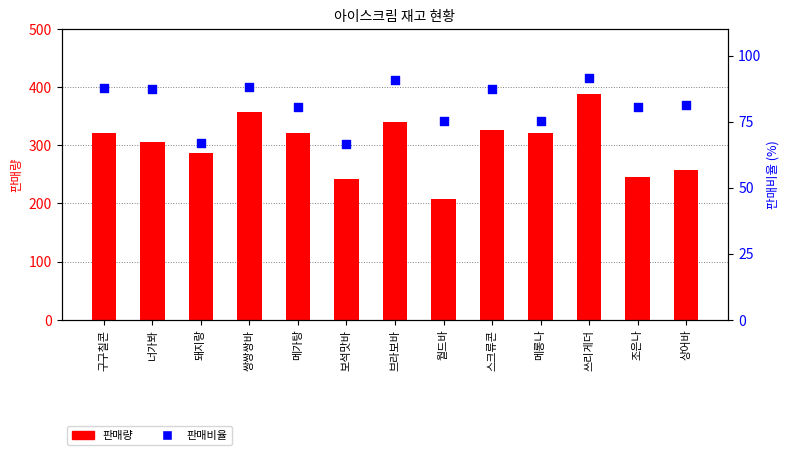

At how many categories does at least one series exceed 173?

13